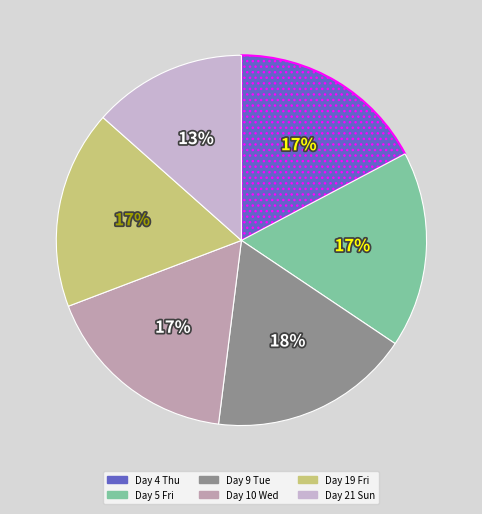

To the nearest percent, what is the average slice percentage?

17%